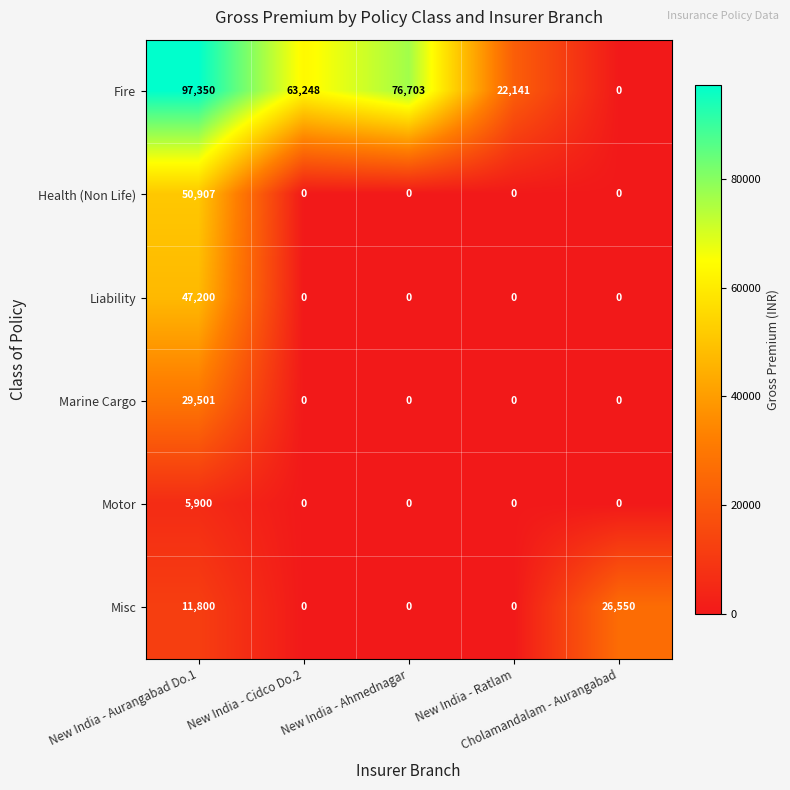

What is the difference between the maximum and minimum values in the Marine Cargo series?

29501